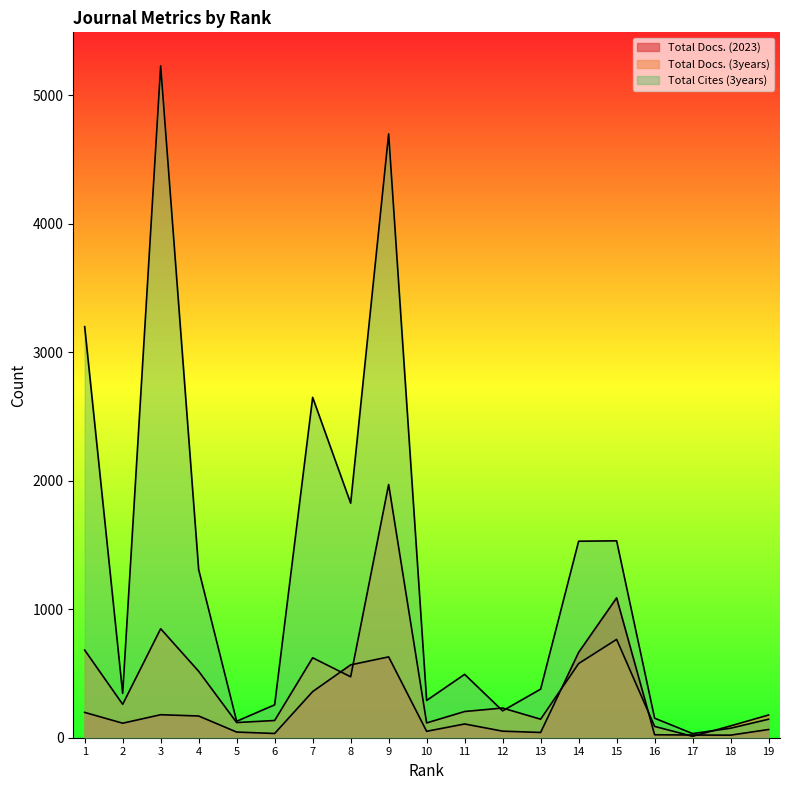

What is the smallest value displayed?

11